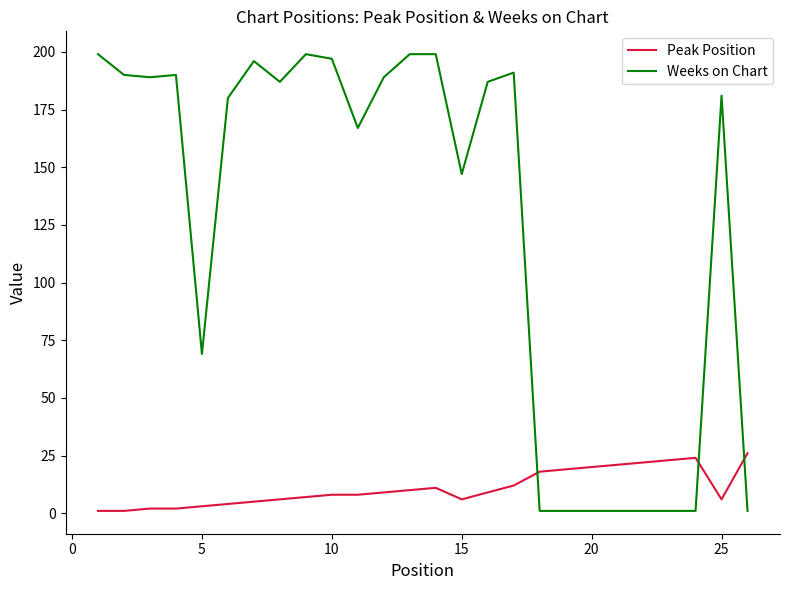

What are all the series names shown in the legend?

Peak Position, Weeks on Chart